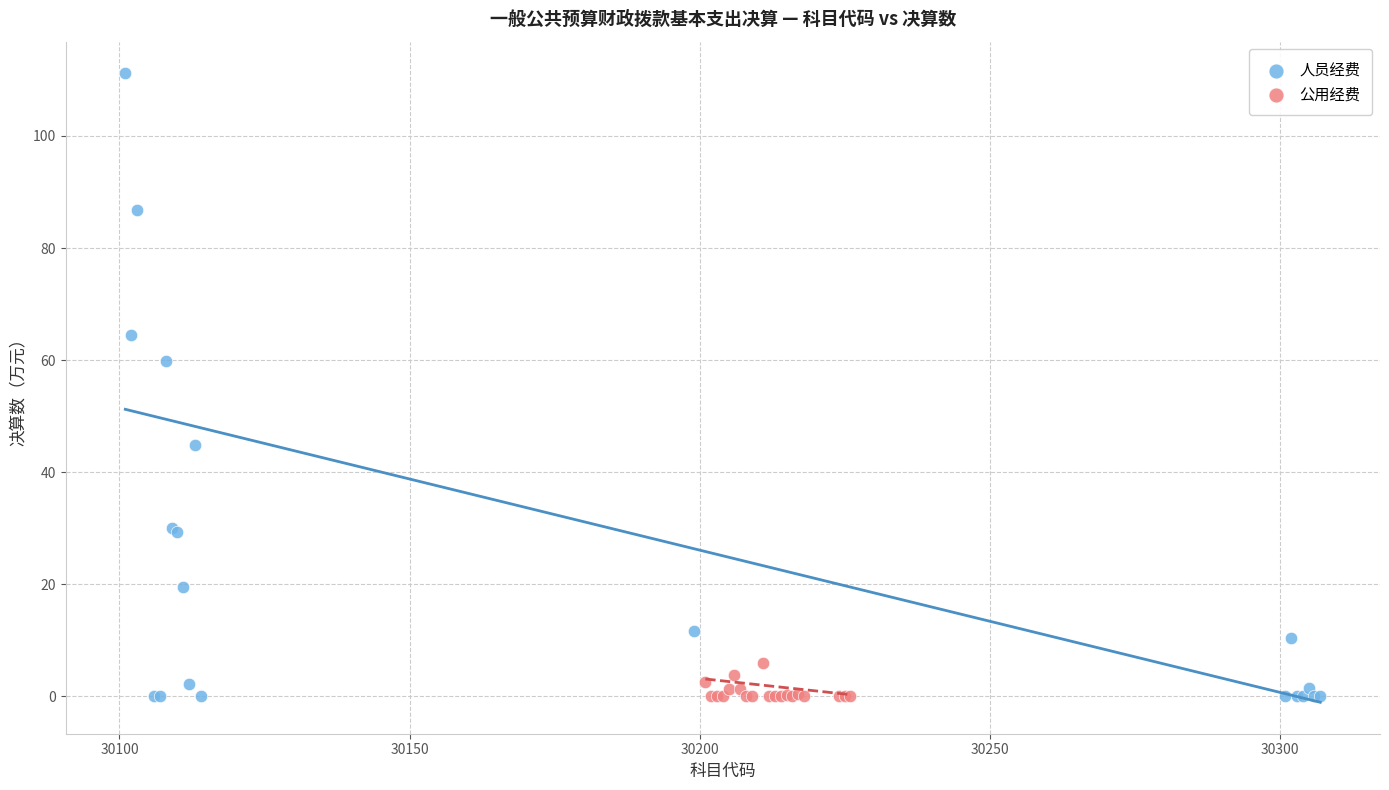

Which series has the largest Y range (max minus min)?

人员经费